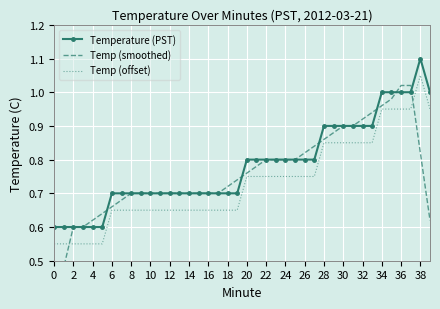

Which series changed the most between 22 and 27?

Temp (smoothed)